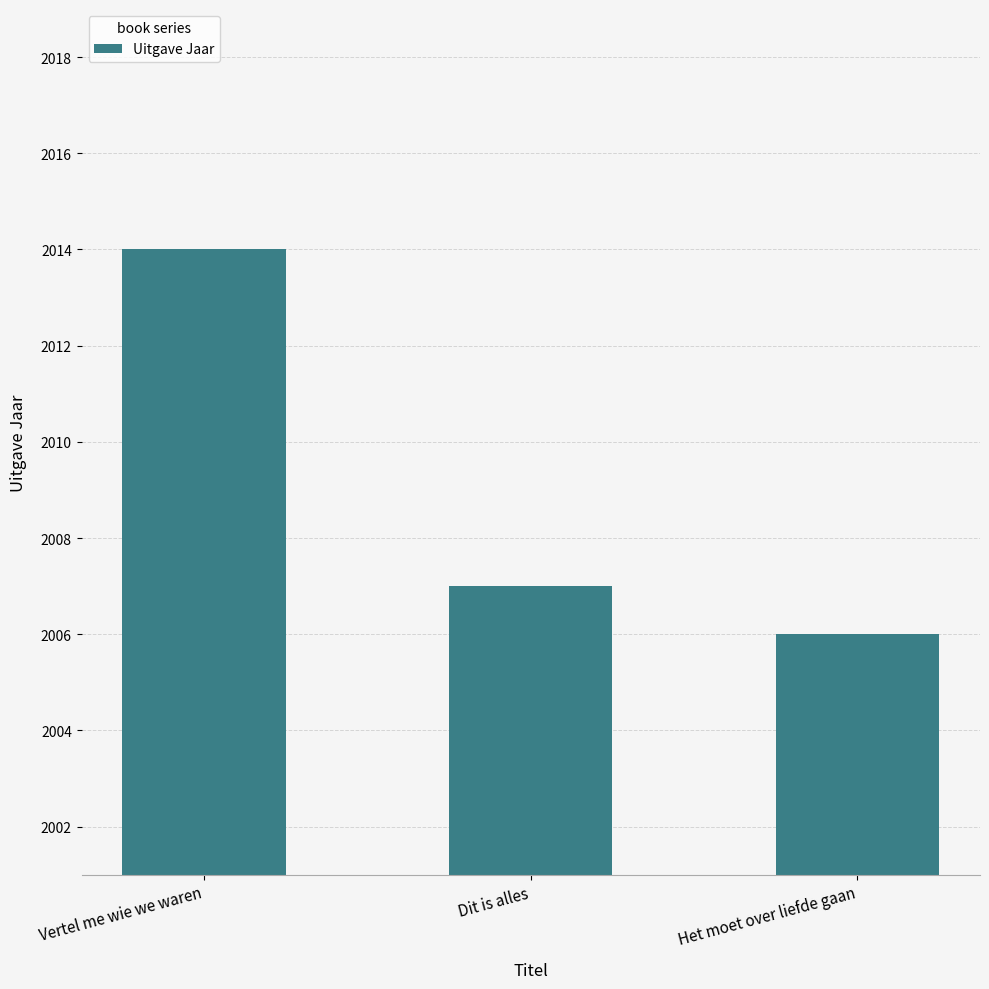

At which label is the value closest to 2010?

Dit is alles